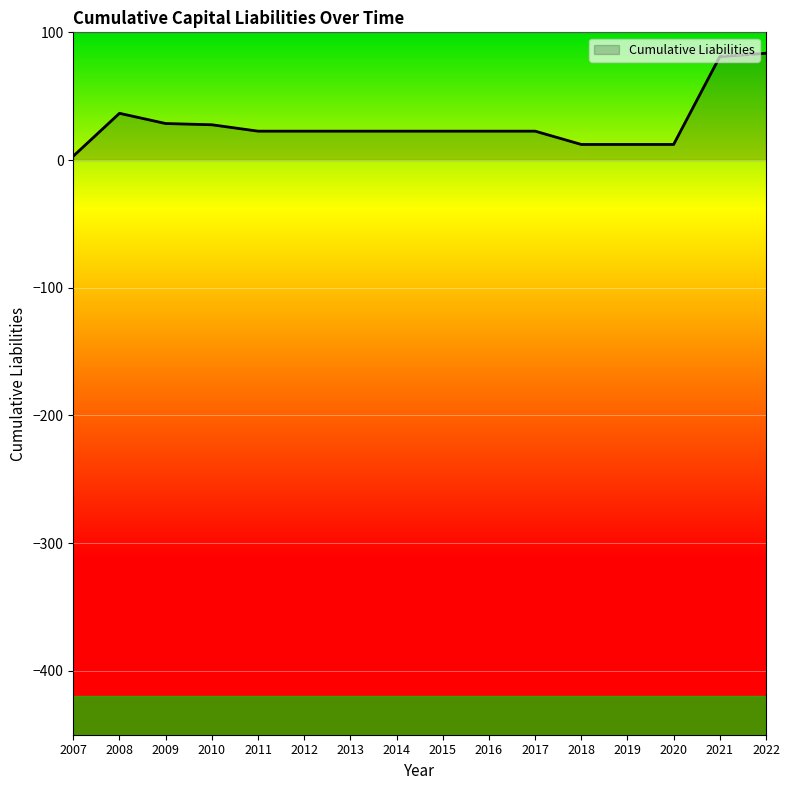

What is the difference between the maximum and minimum values?

80.6